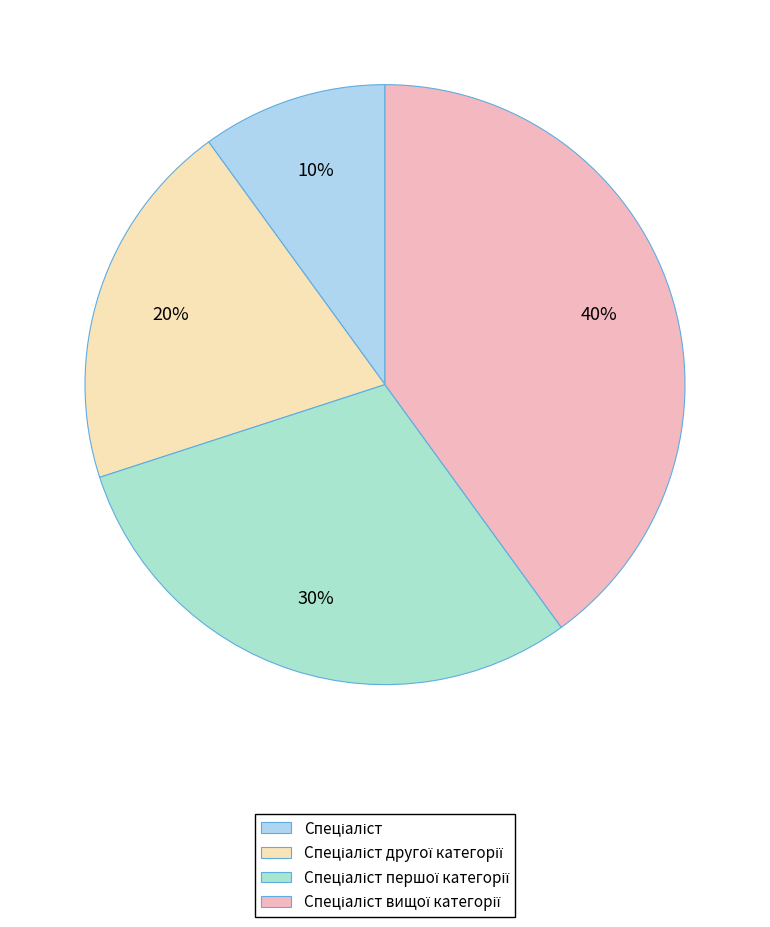

Does any single category account for the majority?

No